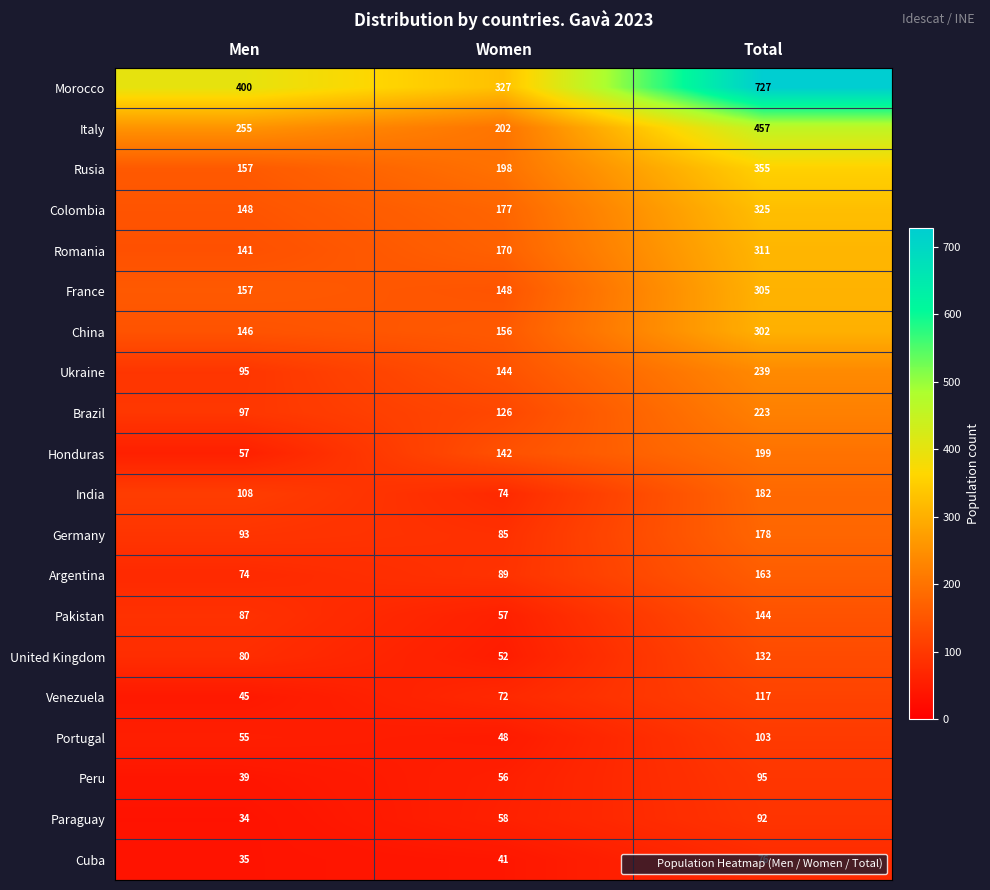

What is the minimum value shown in the chart?

34